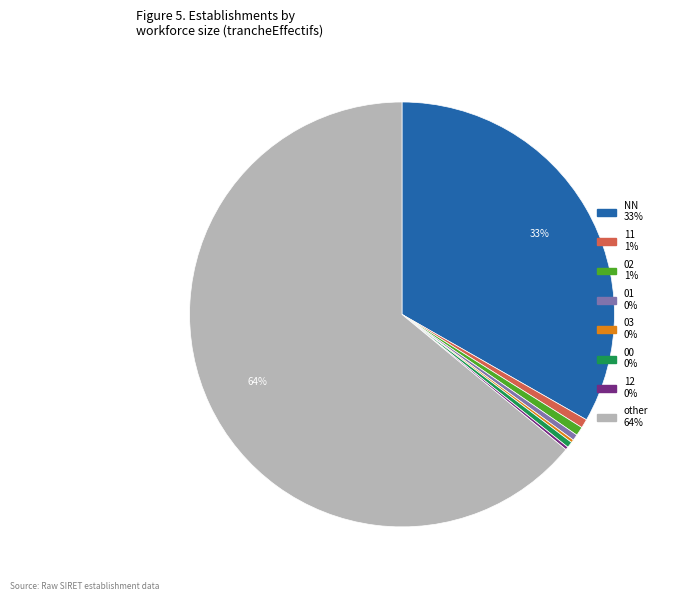

To the nearest percent, what is the average slice percentage?

12%